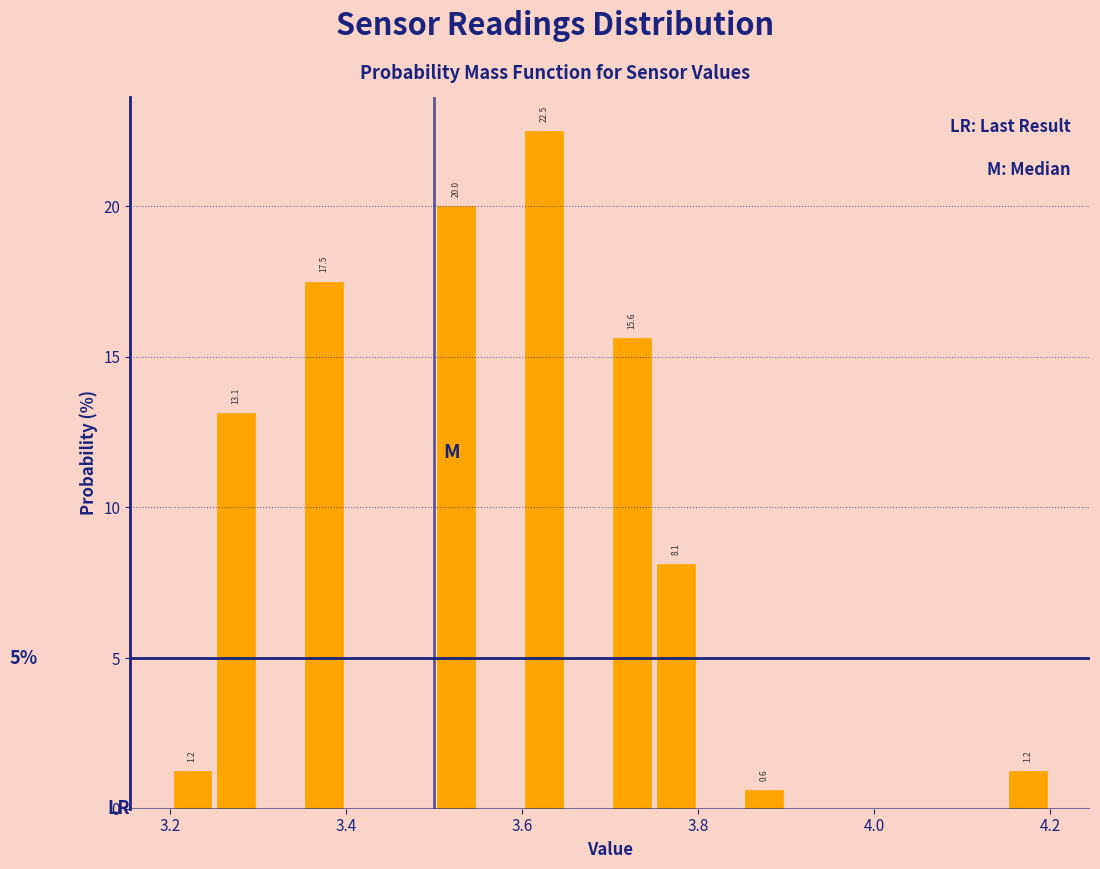

Around what value on the x-axis is the tallest bar? Give the approximate position of its centre, as read against the axis.

3.62